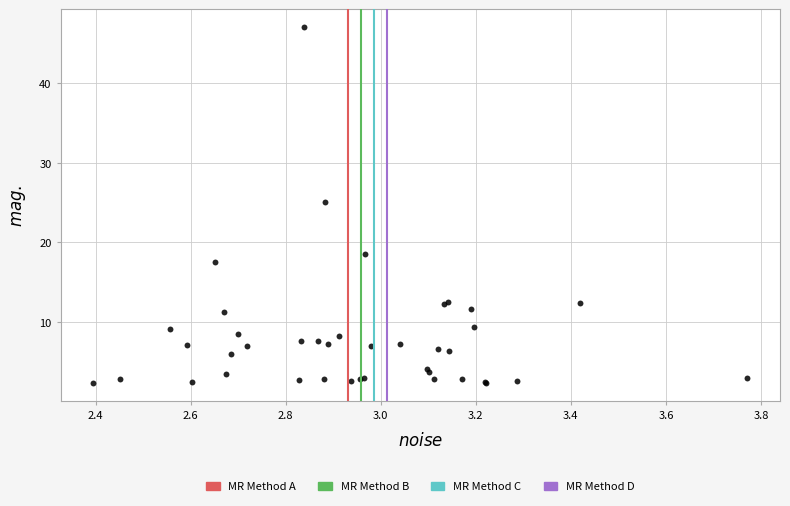

What Y value in the scatter plot is closest to 24?

25.0